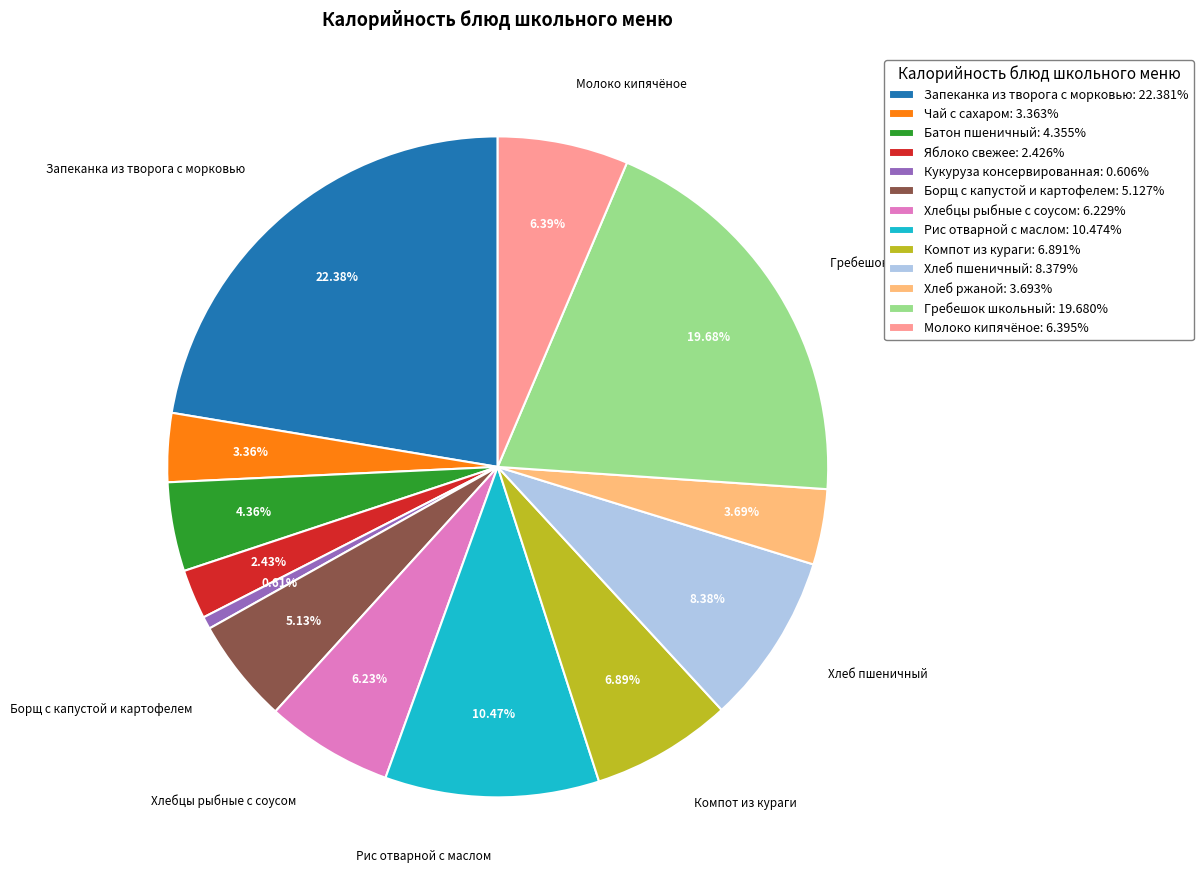

How many slices are in this pie chart?

13